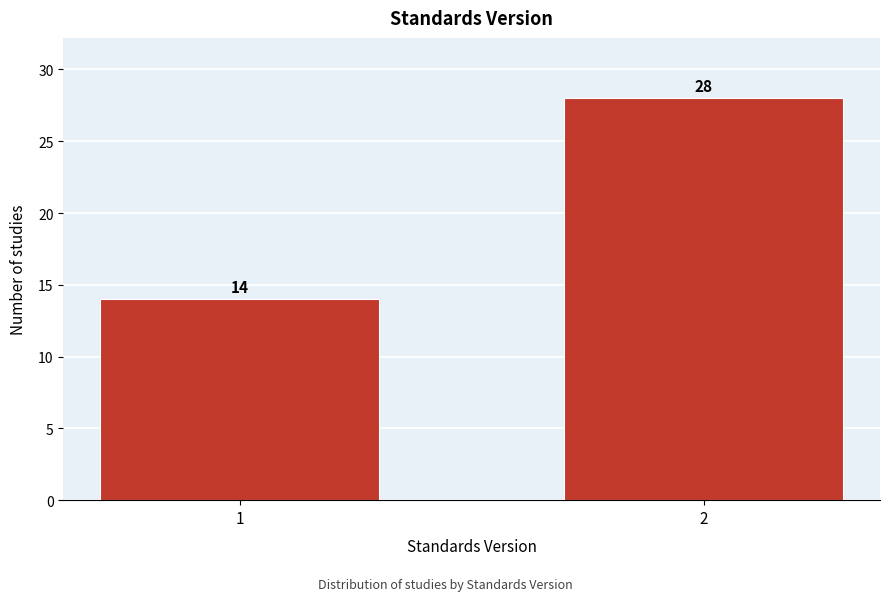

Reading left to right, what are all the values shown in this chart?

1=14	2=28